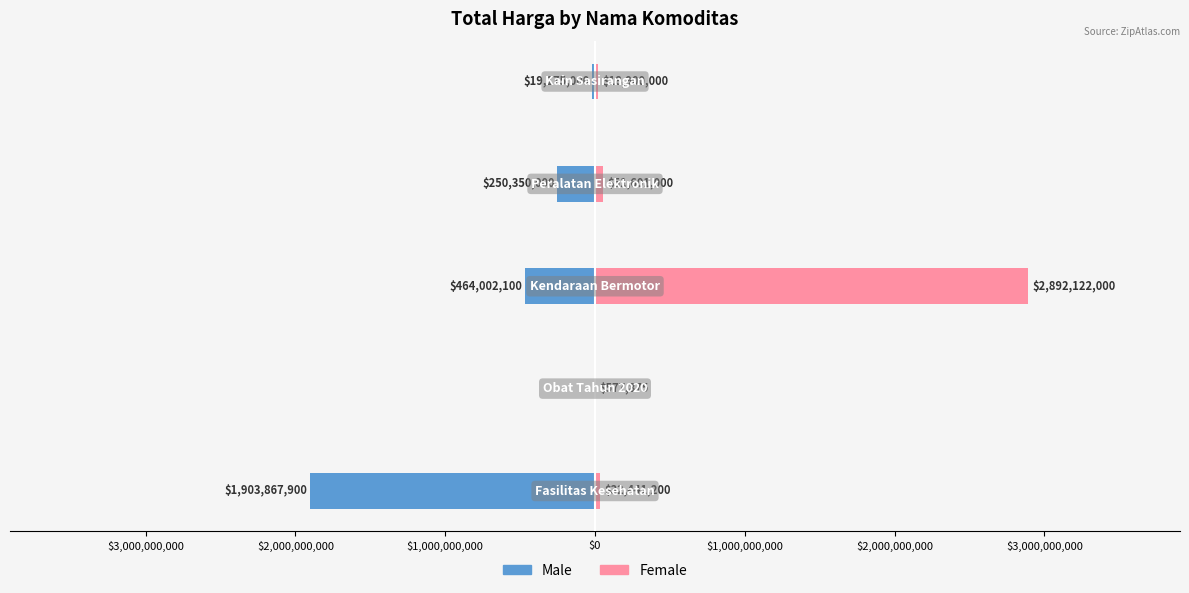

What is the highest value of the Female series?

2892122000